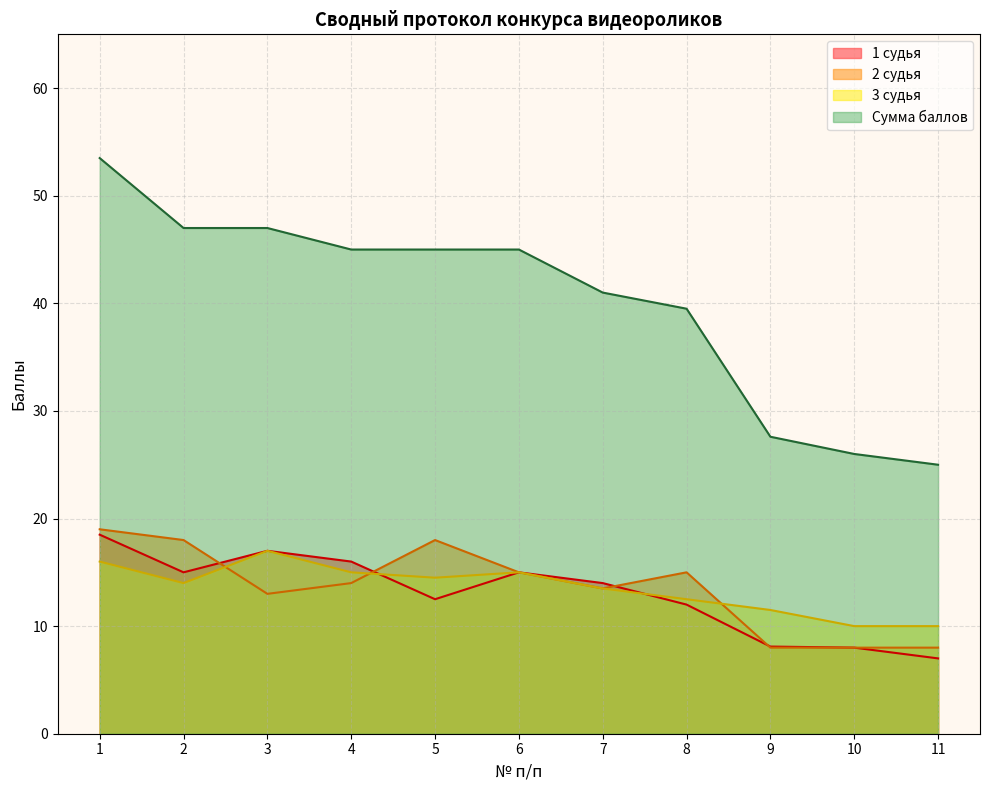

What are all the series names shown in the legend?

1 судья, 2 судья, 3 судья, Сумма баллов